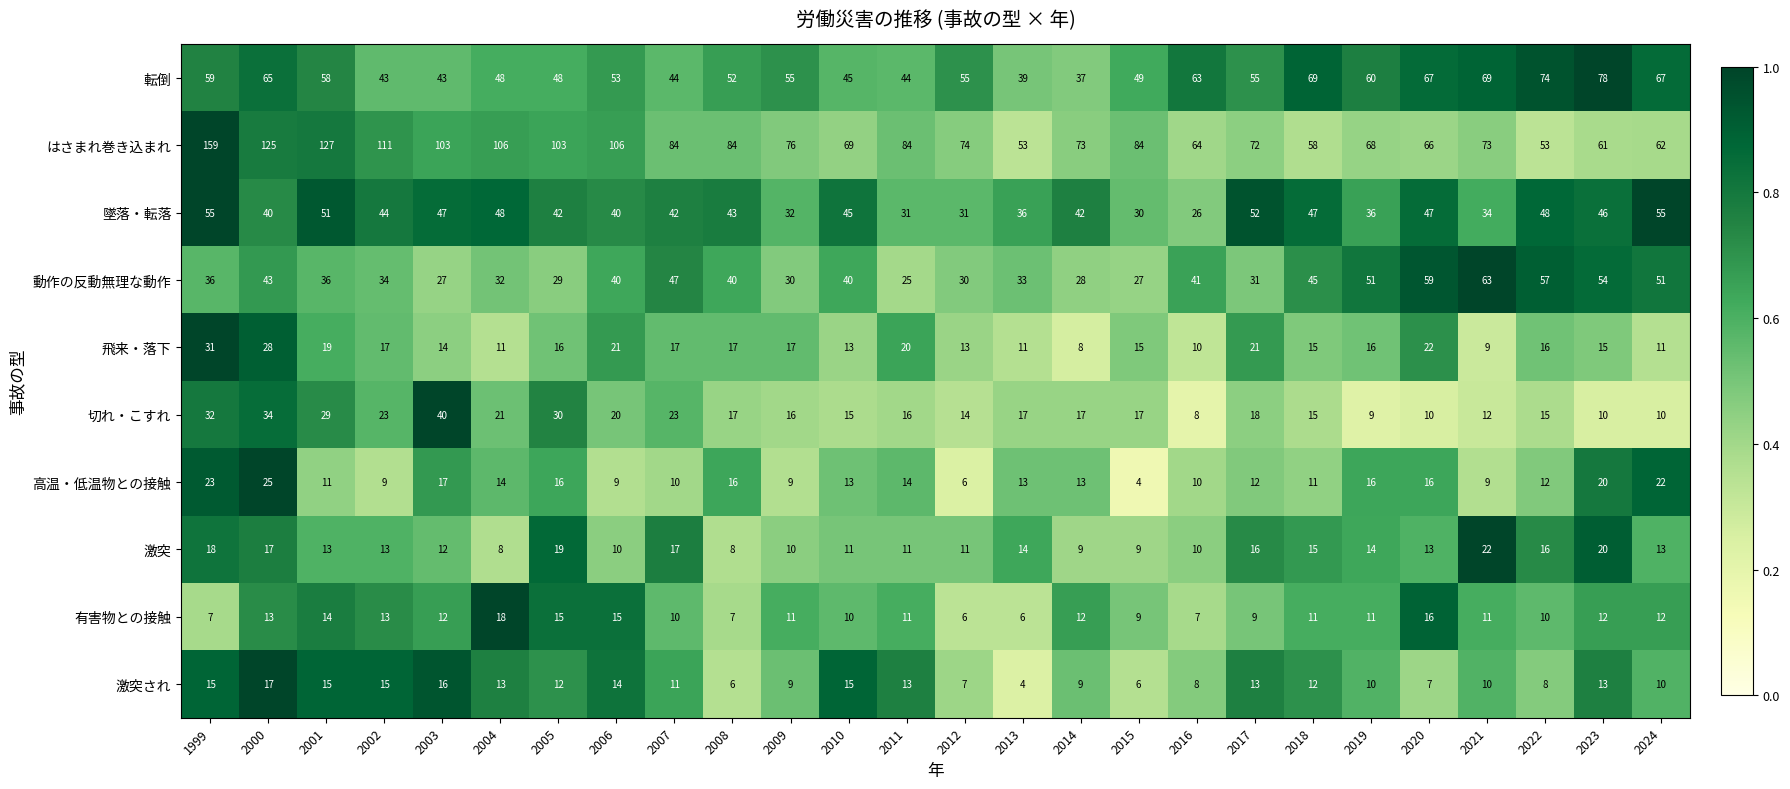

At which label is 動作の反動無理な動作 closest to 44?

2000